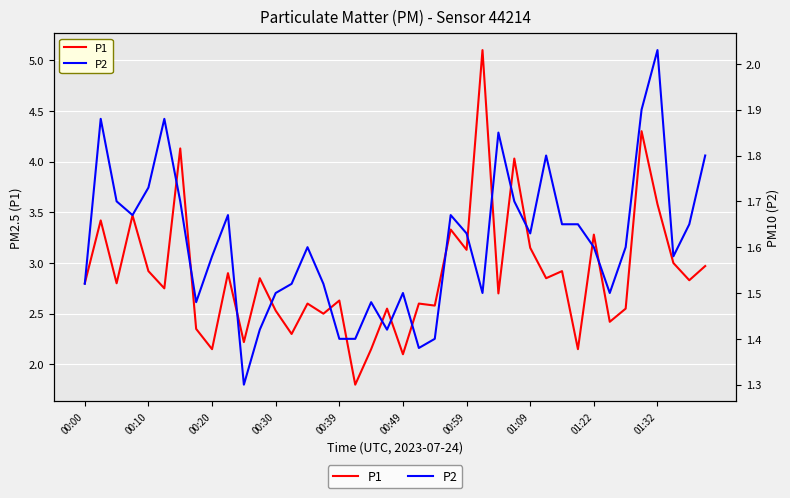

What is the difference between the maximum and minimum values in the P1 series?

3.3